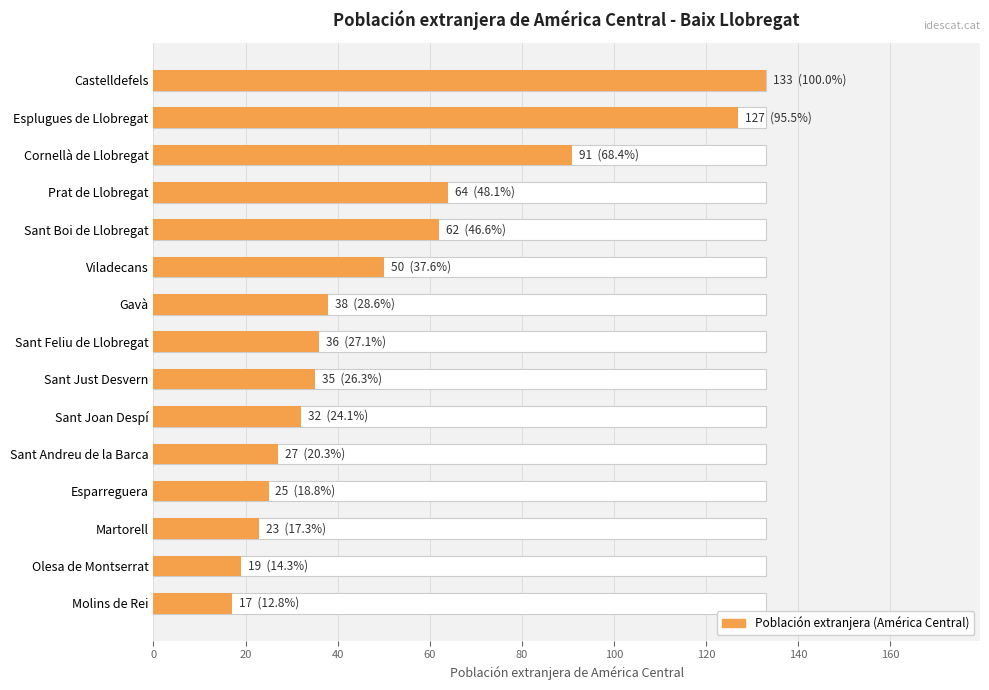

What is the maximum value shown in the chart?

133